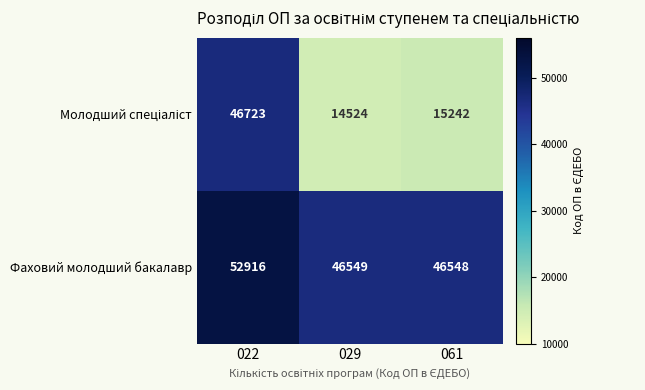

How many series are shown in this chart?

2